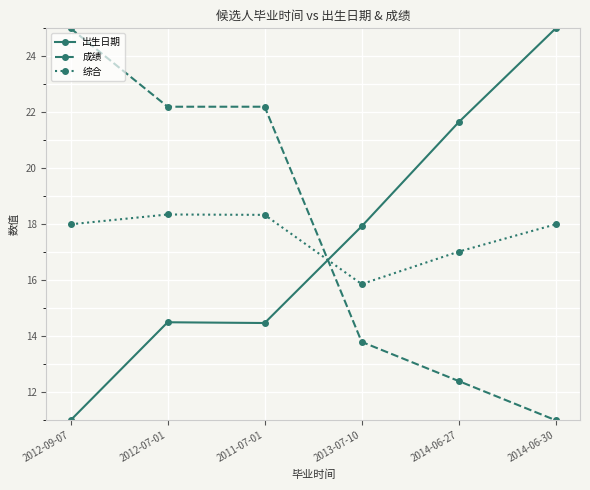

At 2011-07-01, list the series in order from largest to smallest.

成绩, 综合, 出生日期